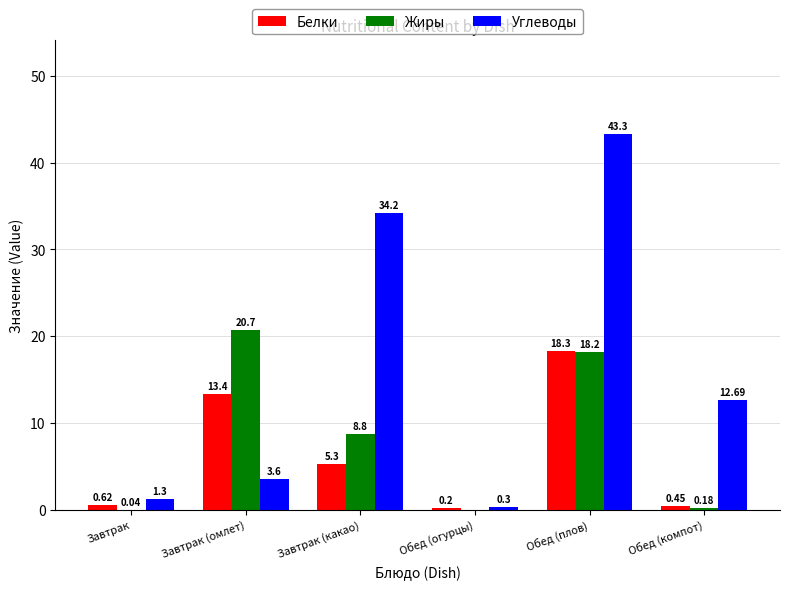

Where does the Жиры series first go above 8?

Завтрак (омлет)